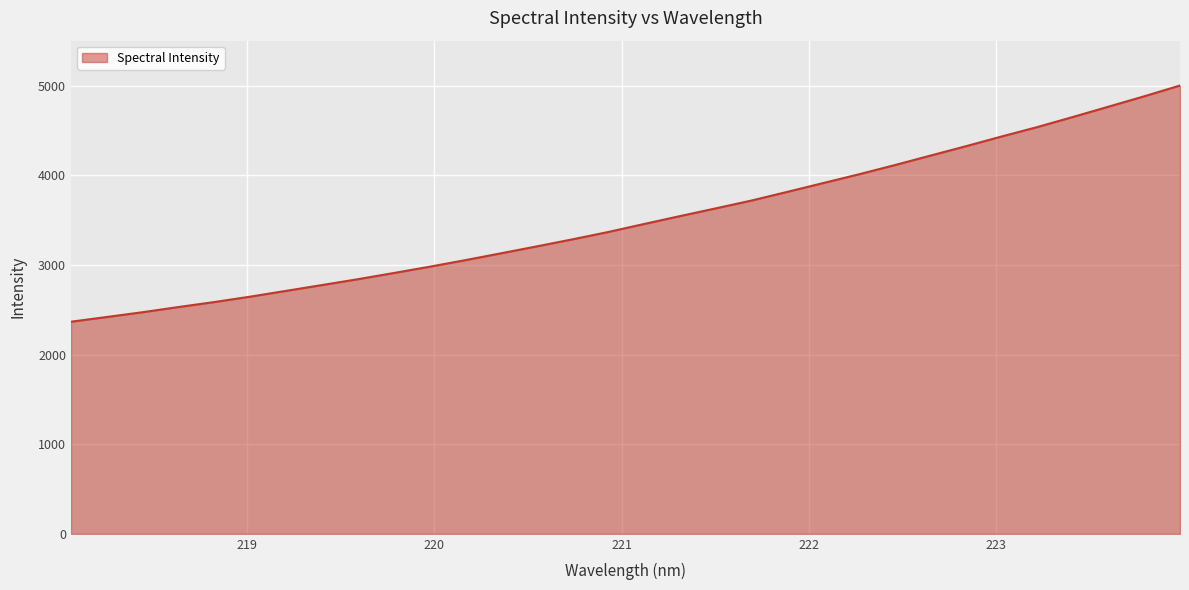

What is the maximum value shown in the chart?

5004.5